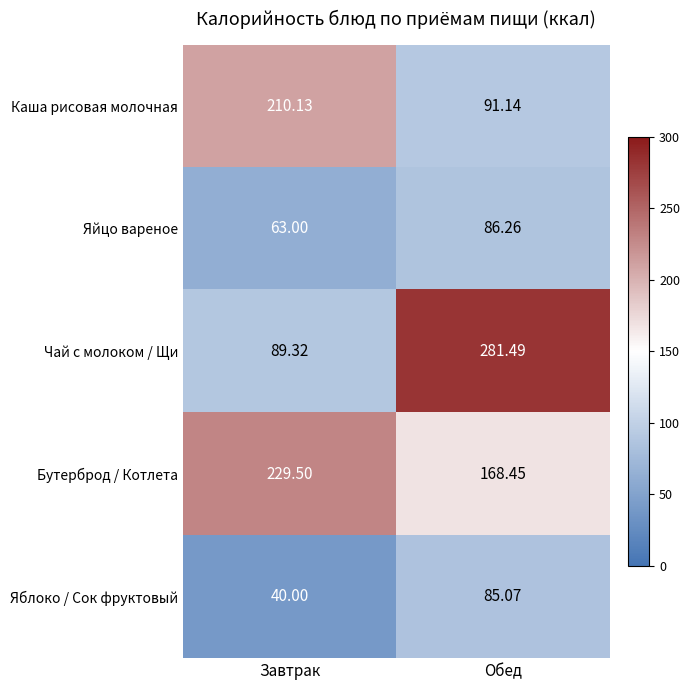

Rank the series at Завтрак from lowest to highest value.

Яблоко / Сок фруктовый, Яйцо вареное, Чай с молоком / Щи, Каша рисовая молочная, Бутерброд / Котлета